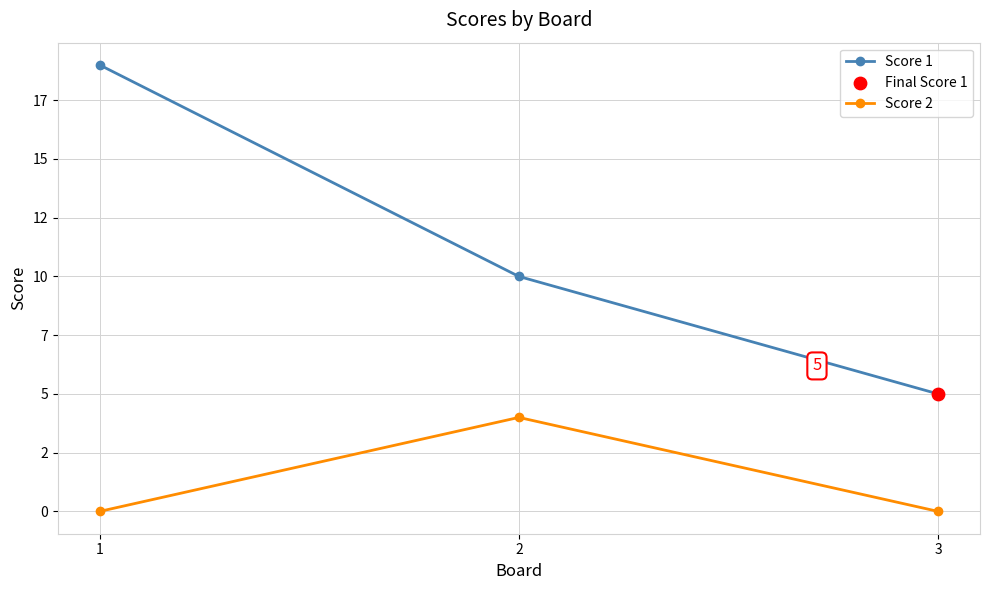

At which category is the sum across all series the highest?

1